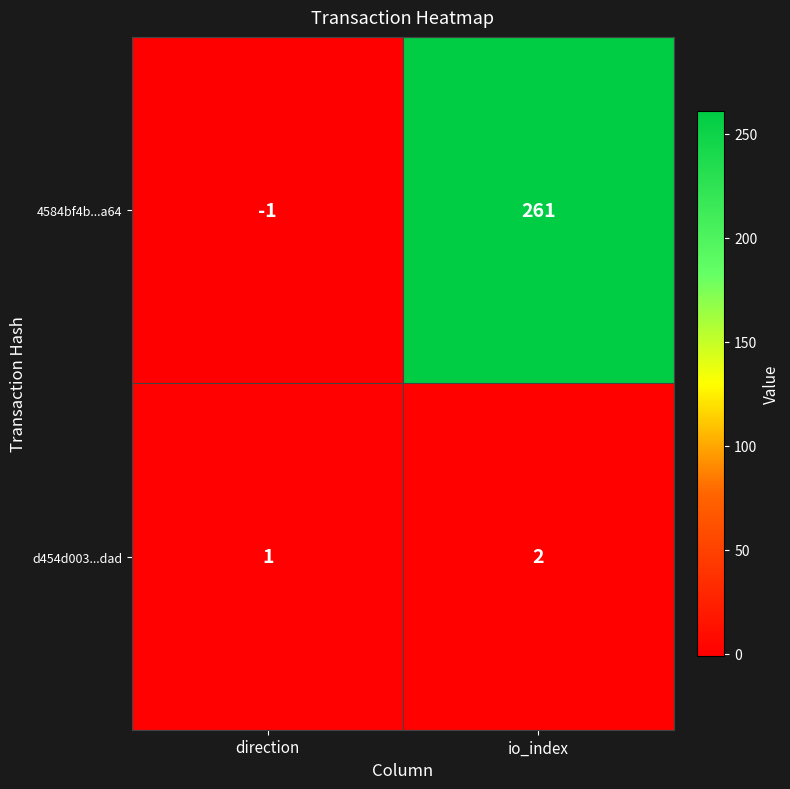

How many values in the 4584bf4b...a64 series are below 261?

1